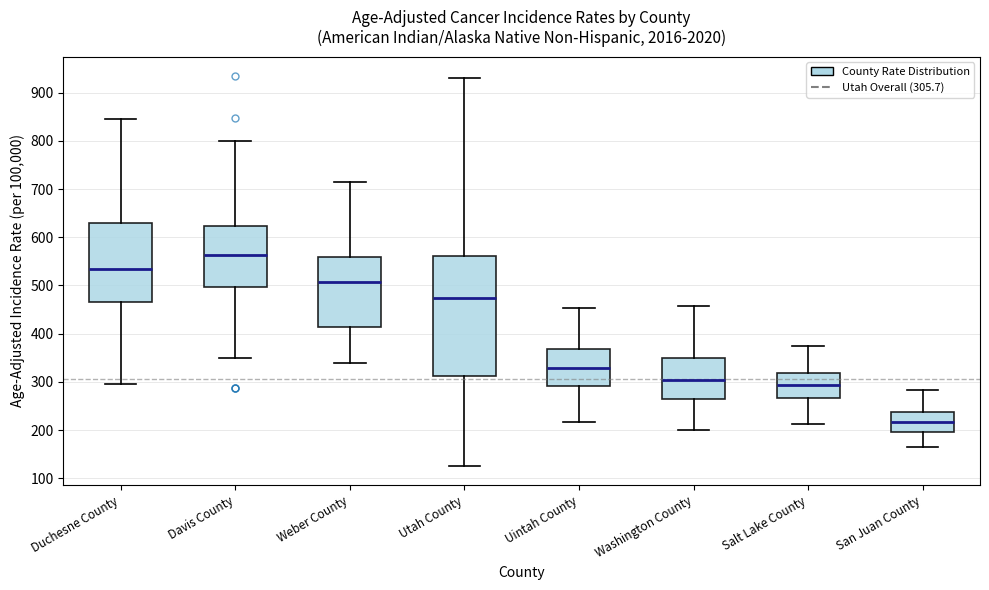

Where does the lower whisker of the box for Washington County end on the y-axis? The values are not printed on the chart, so give them approximately, as read against the axis.

200